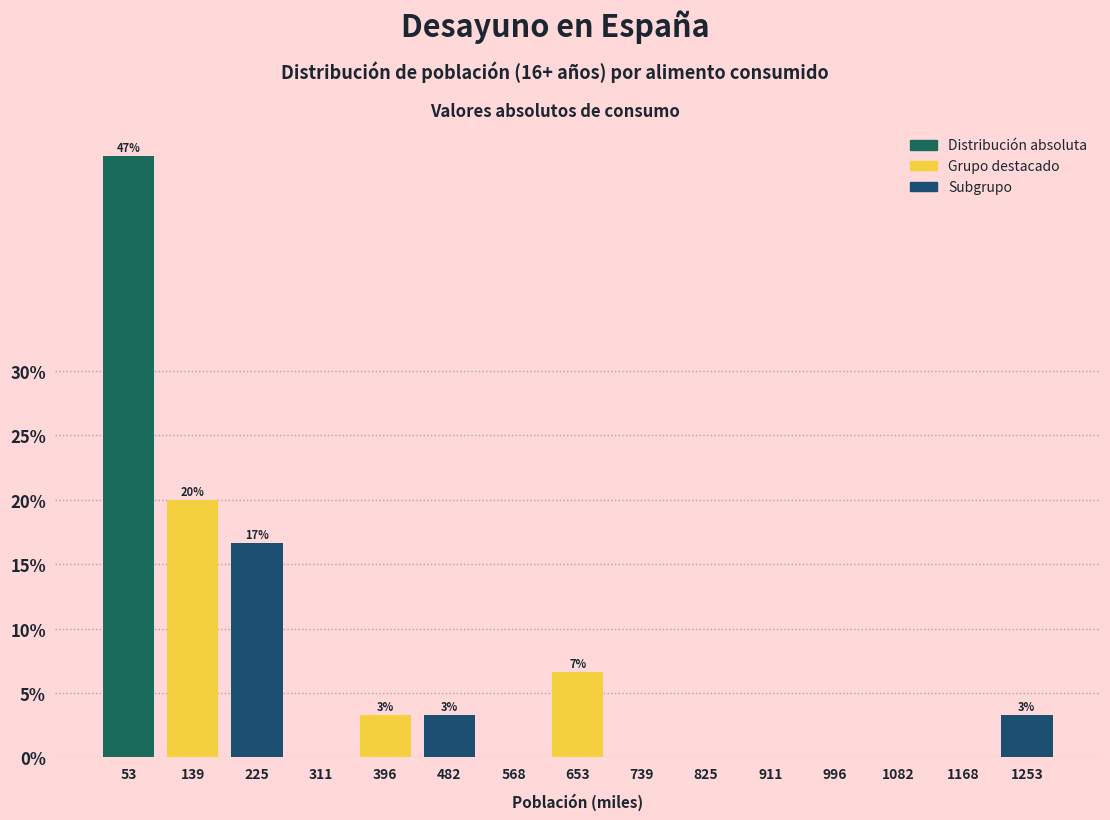

Reading left to right, list all the values displayed in this chart.

53=46.7	139=20.0	225=16.7	311=0.0	396=3.3	482=3.3	568=0.0	653=6.7	739=0.0	825=0.0	911=0.0	996=0.0	1082=0.0	1168=0.0	1253=3.3